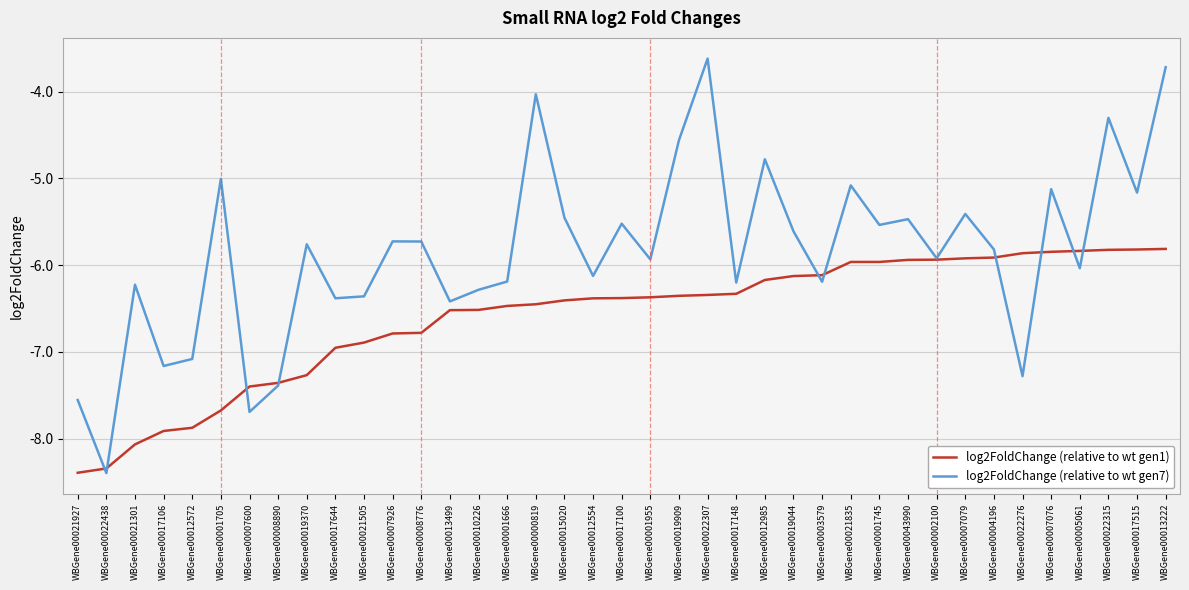

Which series has the widest spread of values?

log2FoldChange (relative to wt gen7)